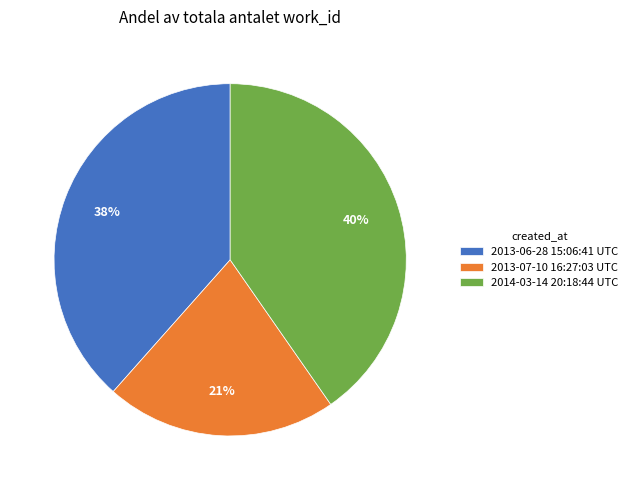

How many slices are in this pie chart?

3